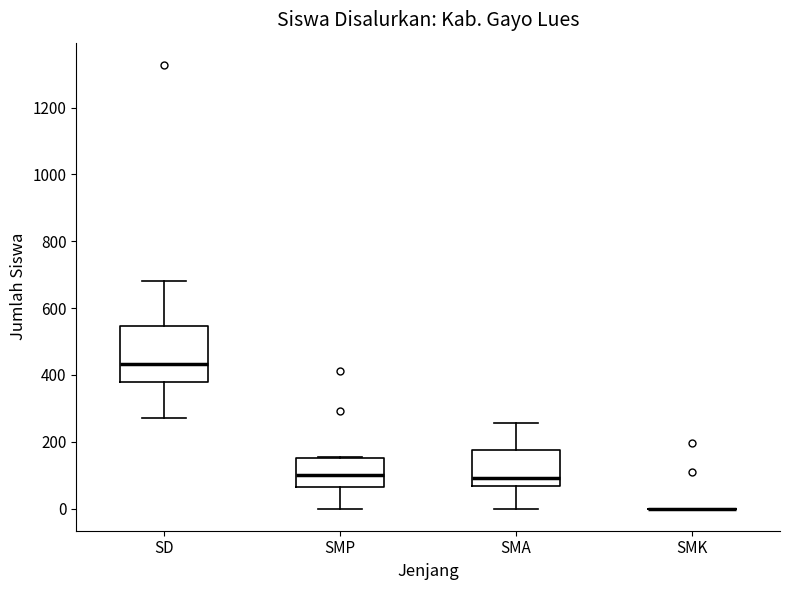

Where does the lower whisker of the box for SMP end on the y-axis? The values are not printed on the chart, so give them approximately, as read against the axis.

0